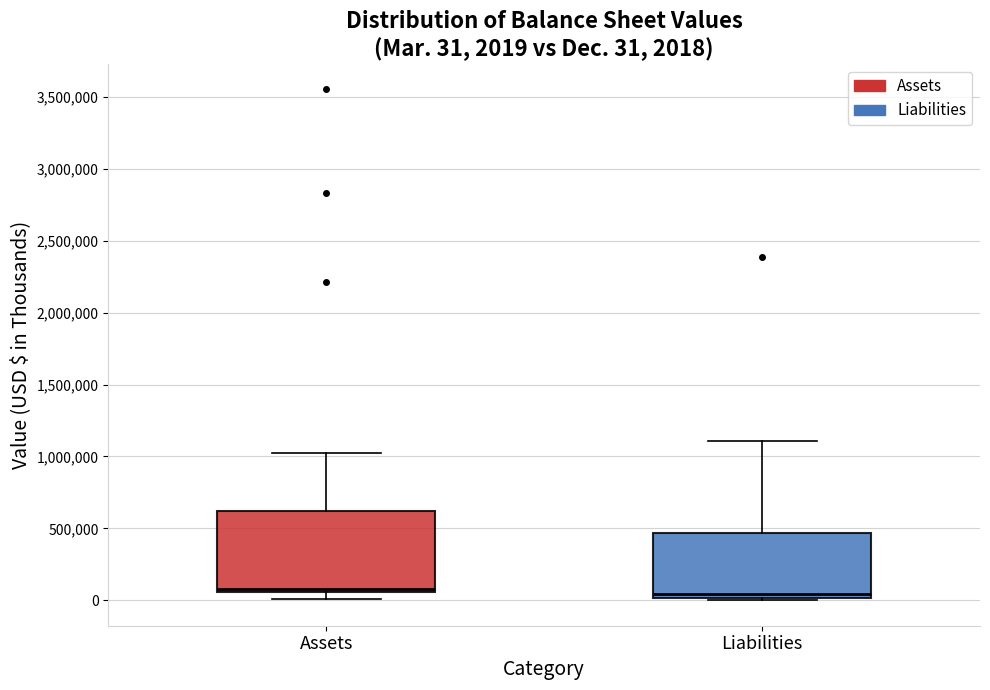

Which box is the tallest, from its lower edge to its upper edge?

Assets